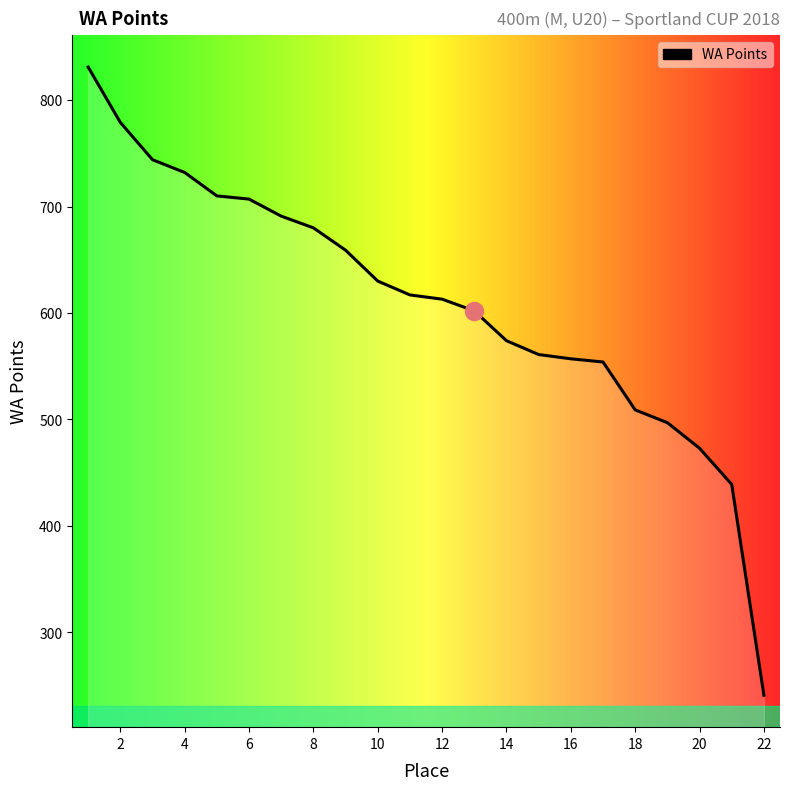

What is the greatest value displayed?

831